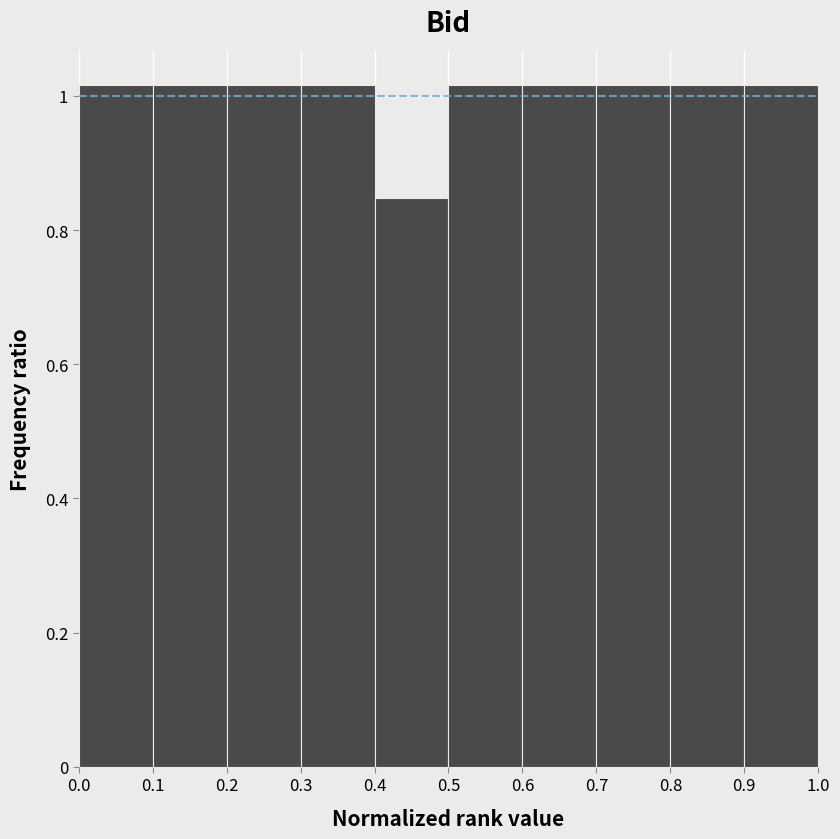

Reading left to right, list every bar in this chart as the range it spans on the x-axis followed by its height. The values are not printed on the chart, so give them approximately, as read against the axis.

0.0 to 0.1: 1.02
0.1 to 0.2: 1.02
0.2 to 0.3: 1.02
0.3 to 0.4: 1.02
0.4 to 0.5: 0.84
0.5 to 0.6: 1.02
0.6 to 0.7: 1.02
0.7 to 0.8: 1.02
0.8 to 0.9: 1.02
0.9 to 1.0: 1.02